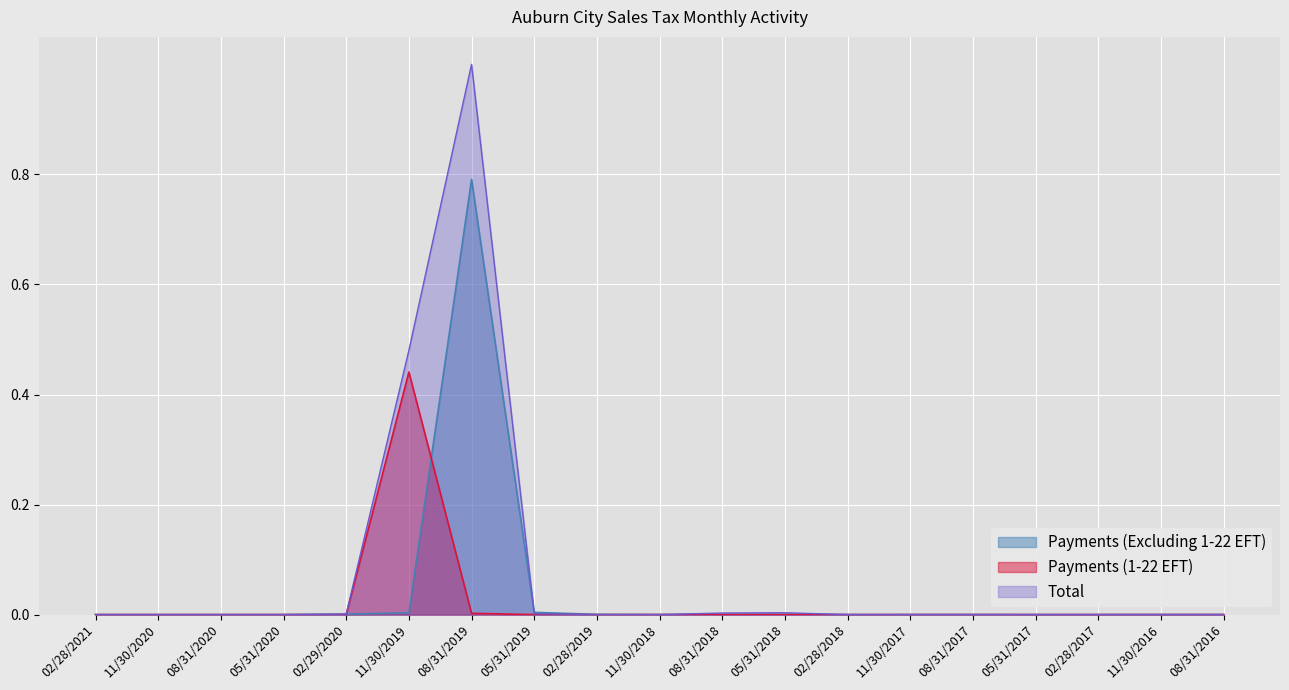

Between which two adjacent categories do Total and Payments (Excluding 1-22 EFT) first intersect?

02/29/2020 and 11/30/2019